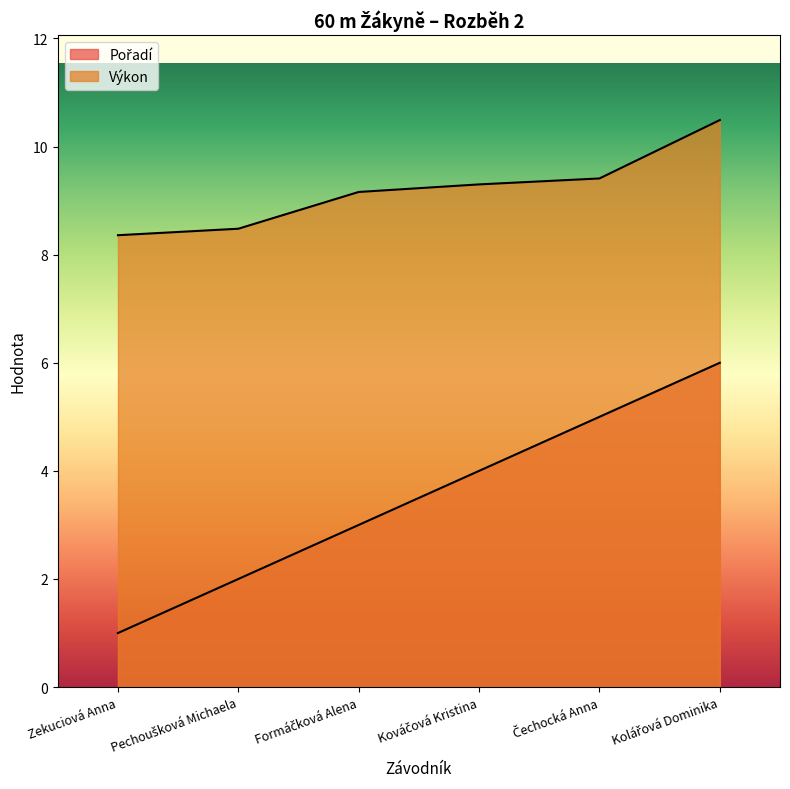

At which category is the sum across all series the highest?

Kolářová Dominika